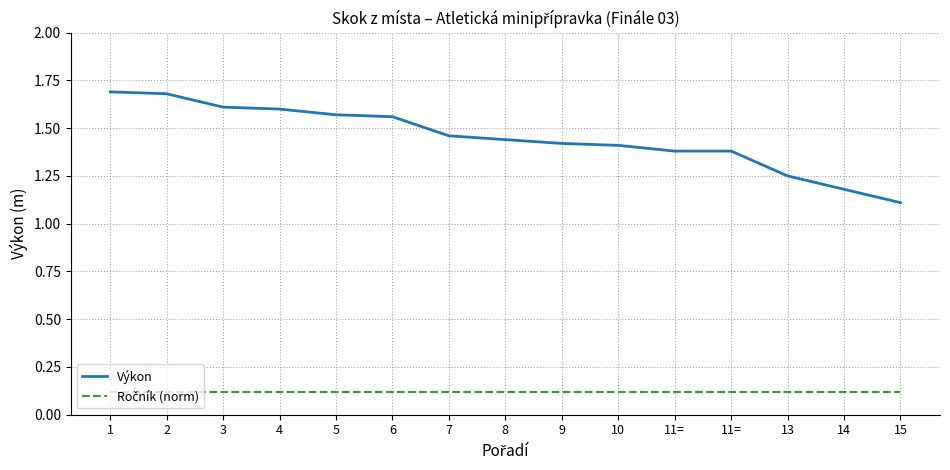

How many lines are shown in the chart?

2